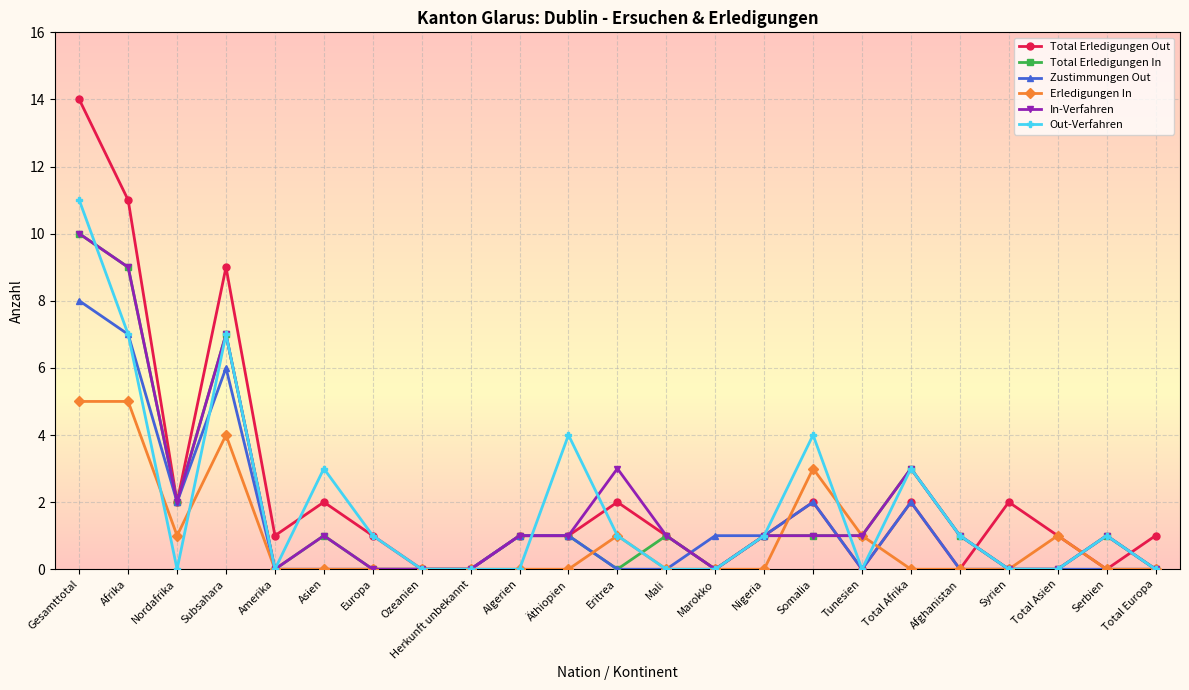

What is the total value across all series at Afrika?

48